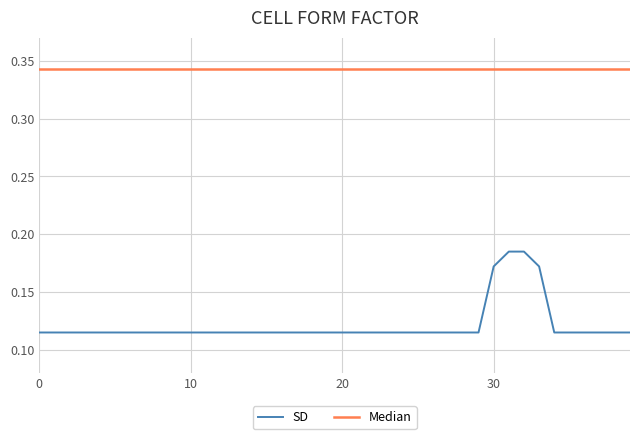

Is this an area chart (filled region under the line)?

No